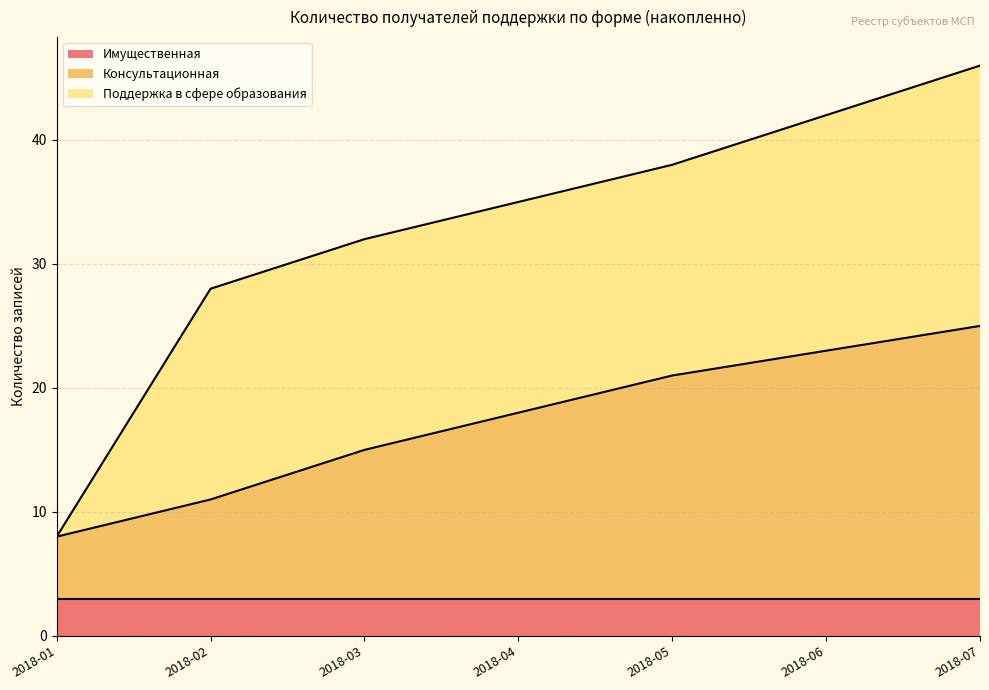

How many intersections are there between Поддержка в сфере образования and Консультационная?

2